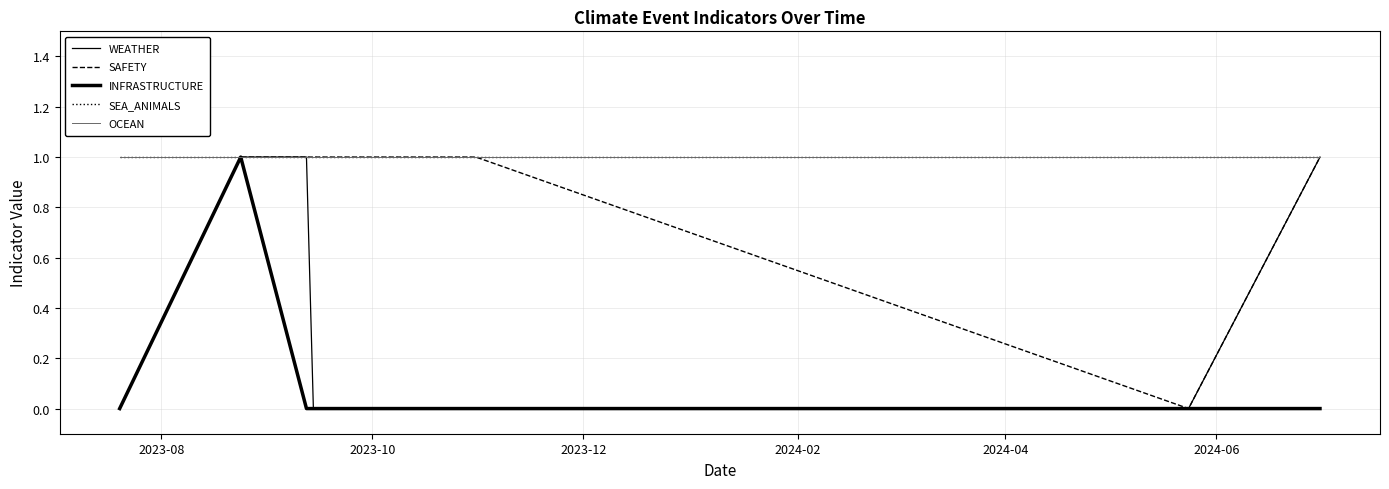

Is this an area chart (filled region under the line)?

No